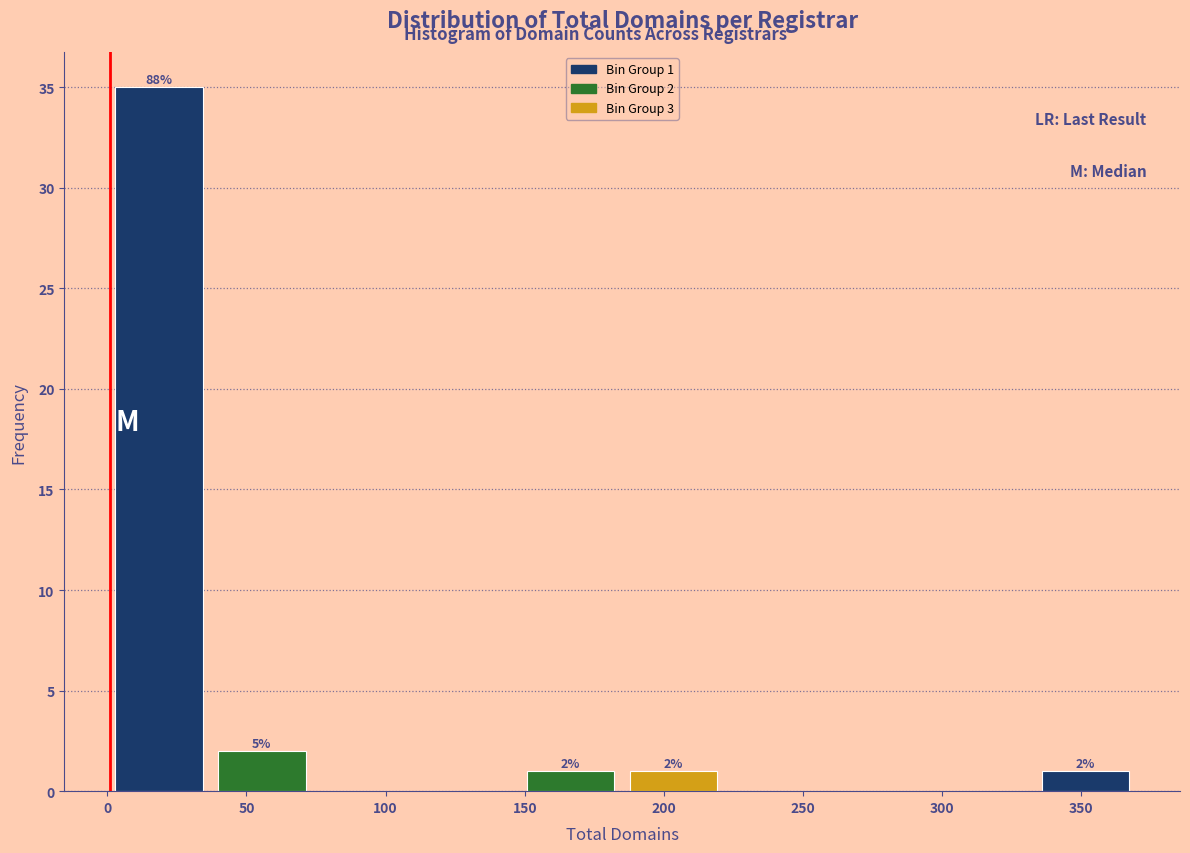

Over which range of the x-axis is the bar tallest?

0 to 37